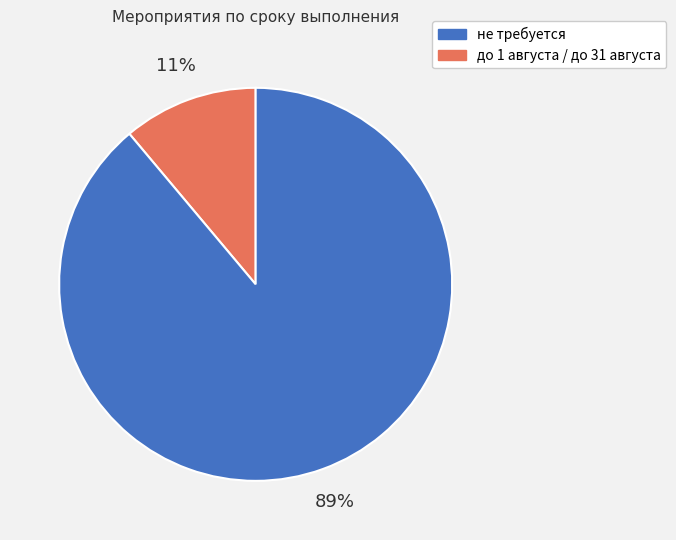

How many segments does this pie chart have?

2